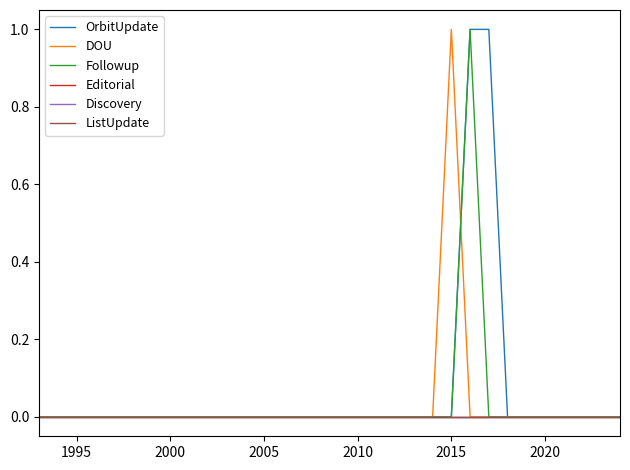

What is the highest value of the OrbitUpdate series?

1